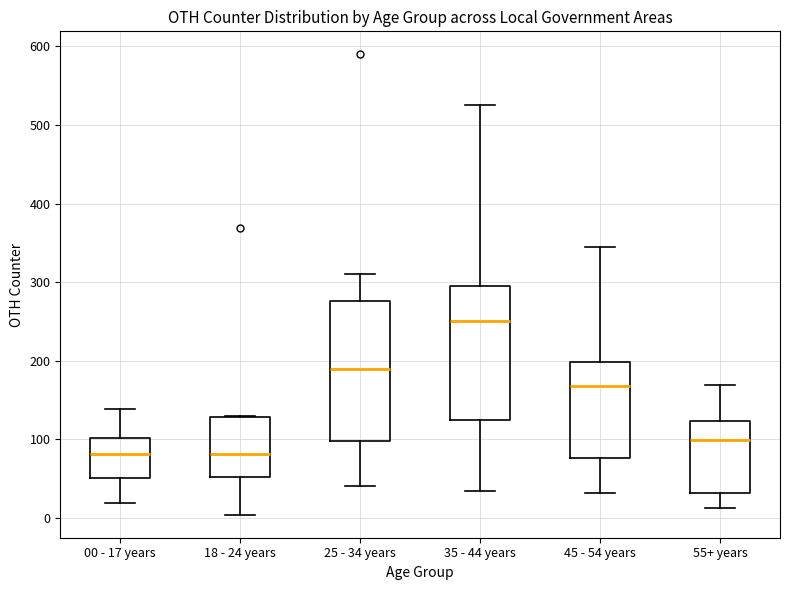

Reading left to right, transcribe this box plot: for each box, give where its median line is, the range the box spans, and where its two whiskers end, as read against the y-axis. The values are not printed on the chart, so give them approximately, as read against the axis.

00 - 17 years: median 80, box 50 to 100, whiskers 20 to 140
18 - 24 years: median 80, box 50 to 130, whiskers 0 to 130
25 - 34 years: median 190, box 100 to 280, whiskers 40 to 310
35 - 44 years: median 250, box 120 to 300, whiskers 30 to 530
45 - 54 years: median 170, box 80 to 200, whiskers 30 to 350
55+ years: median 100, box 30 to 120, whiskers 10 to 170